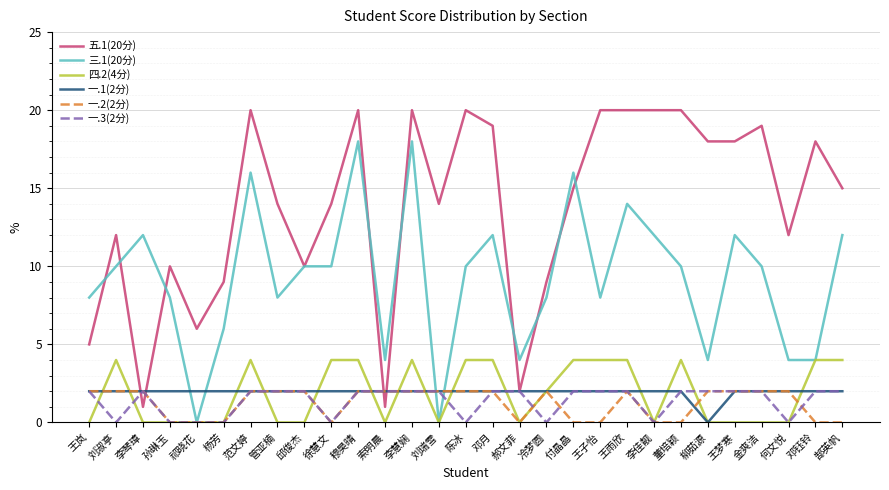

Is this an area chart (filled region under the line)?

No